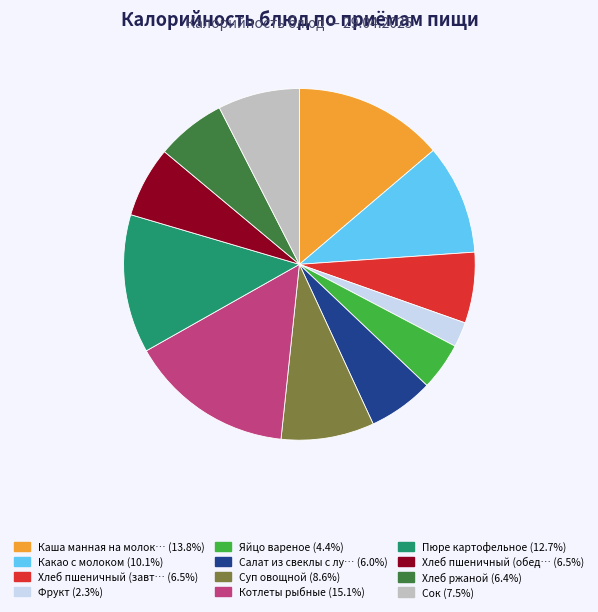

Does any single category account for the majority?

No